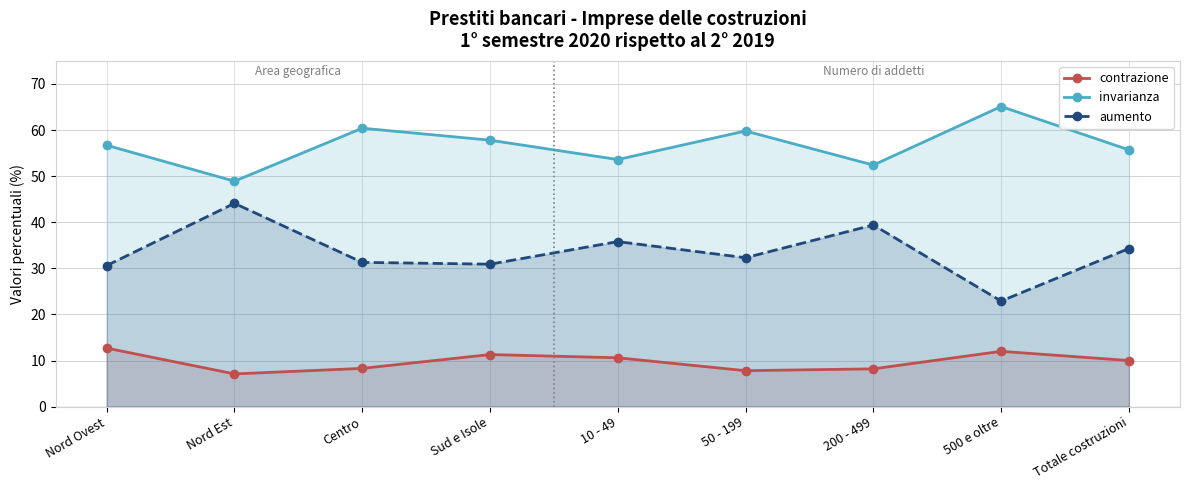

True or false: invarianza and aumento intersect in this chart.

False